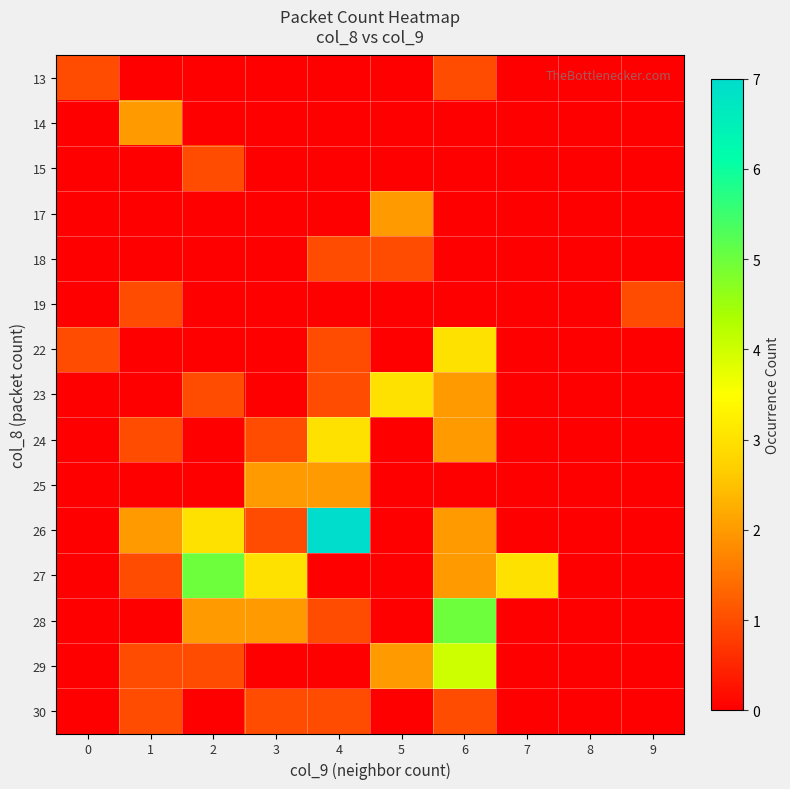

Reading left to right, list all the values displayed in this chart.

13: 0=1	1=0	2=0	3=0	4=0	5=0	6=1	7=0	8=0	9=0
14: 0=0	1=2	2=0	3=0	4=0	5=0	6=0	7=0	8=0	9=0
15: 0=0	1=0	2=1	3=0	4=0	5=0	6=0	7=0	8=0	9=0
17: 0=0	1=0	2=0	3=0	4=0	5=2	6=0	7=0	8=0	9=0
18: 0=0	1=0	2=0	3=0	4=1	5=1	6=0	7=0	8=0	9=0
19: 0=0	1=1	2=0	3=0	4=0	5=0	6=0	7=0	8=0	9=1
22: 0=1	1=0	2=0	3=0	4=1	5=0	6=3	7=0	8=0	9=0
23: 0=0	1=0	2=1	3=0	4=1	5=3	6=2	7=0	8=0	9=0
24: 0=0	1=1	2=0	3=1	4=3	5=0	6=2	7=0	8=0	9=0
25: 0=0	1=0	2=0	3=2	4=2	5=0	6=0	7=0	8=0	9=0
26: 0=0	1=2	2=3	3=1	4=7	5=0	6=2	7=0	8=0	9=0
27: 0=0	1=1	2=5	3=3	4=0	5=0	6=2	7=3	8=0	9=0
28: 0=0	1=0	2=2	3=2	4=1	5=0	6=5	7=0	8=0	9=0
29: 0=0	1=1	2=1	3=0	4=0	5=2	6=4	7=0	8=0	9=0
30: 0=0	1=1	2=0	3=1	4=1	5=0	6=1	7=0	8=0	9=0